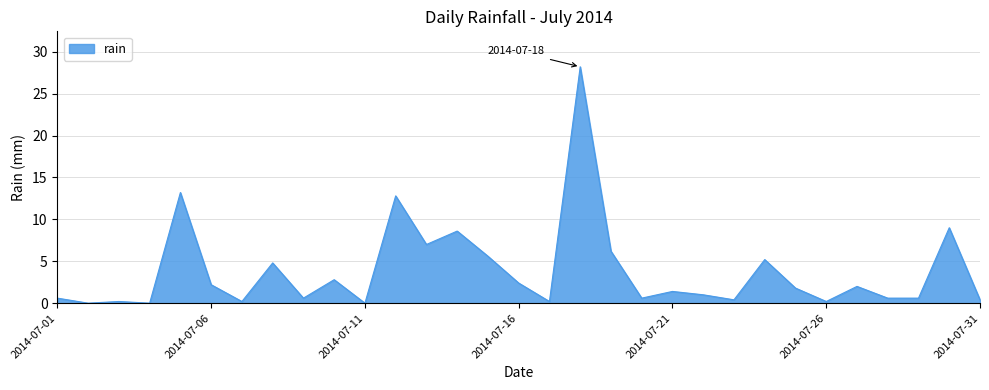

Count the number of categories in the chart.

31